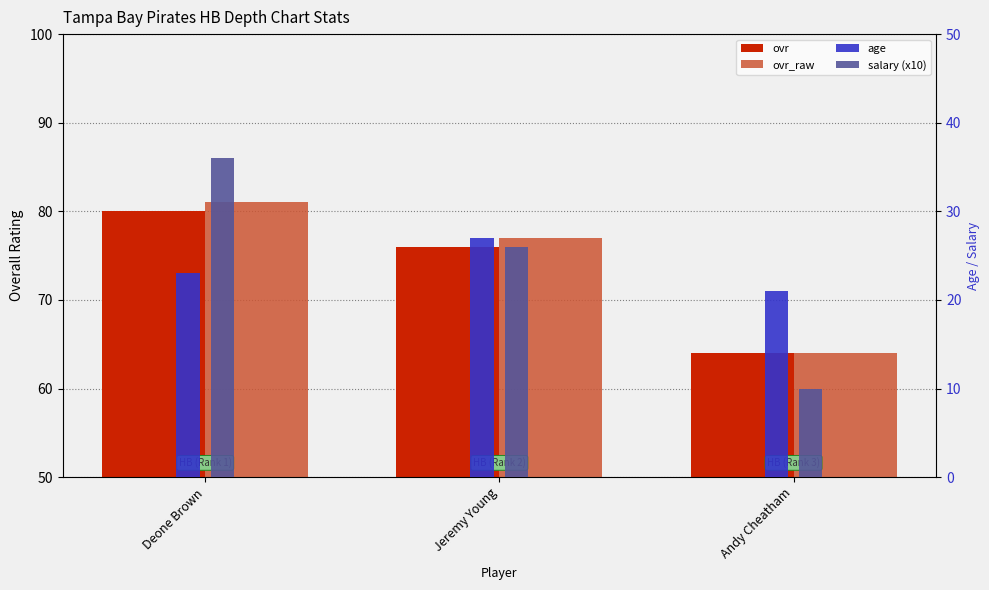

Reading left to right, transcribe all the data shown in this chart.

ovr: 80	76	64
ovr_raw: 81	77	64
age: 23	27	21
salary (x10): 36	26	10